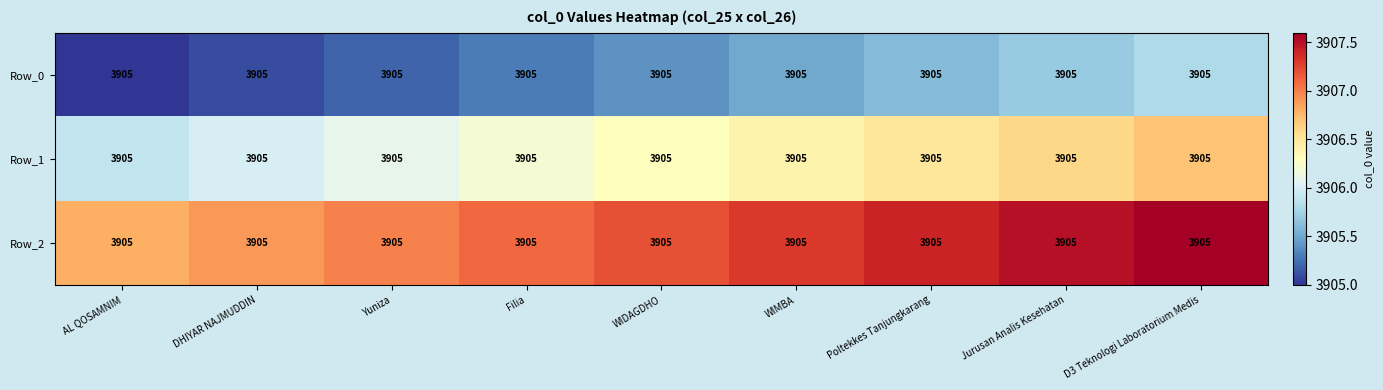

What is the average value of the Row_2 series?

3907.2